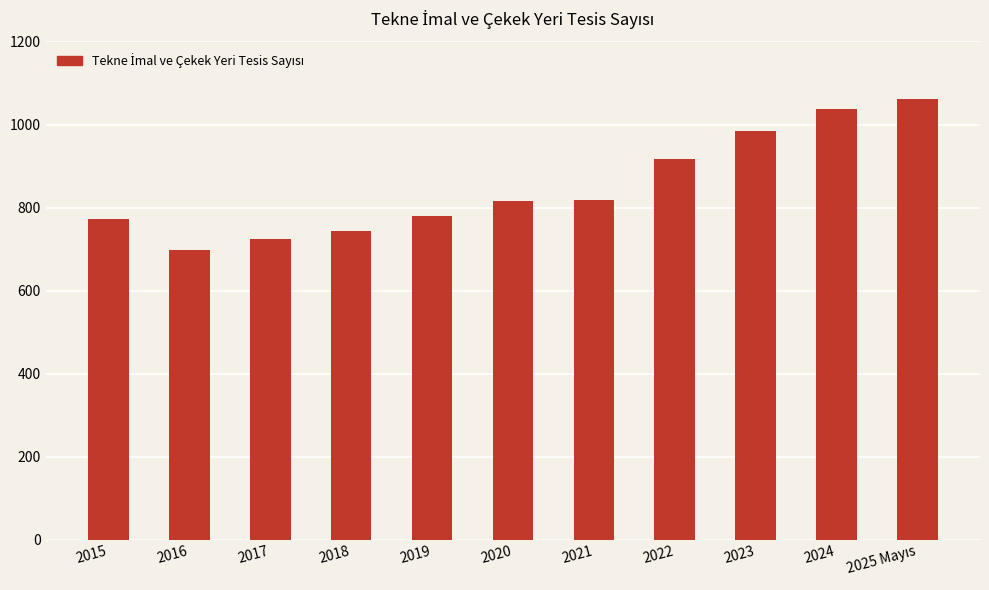

Is it true that the value at 2017 is 724?

True